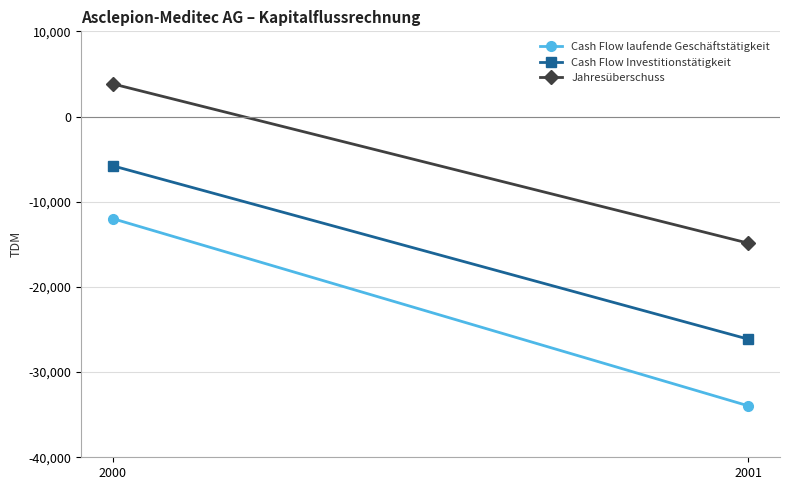

Which series changed the most between 2000 and 2001?

Cash Flow laufende Geschäftstätigkeit